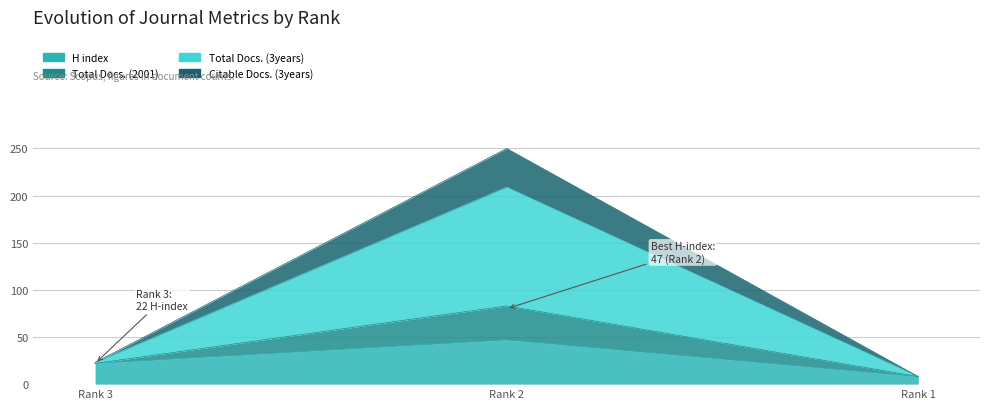

What is the approximate value of H index at Rank 1, to the nearest 5?

10